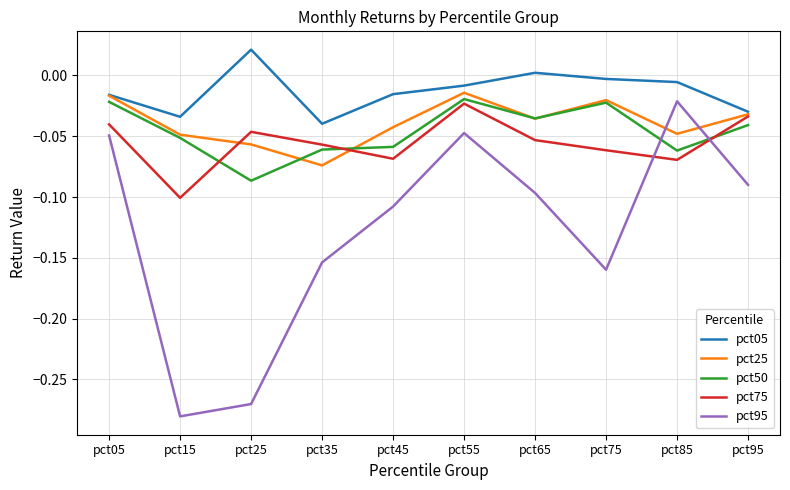

Which category has the lowest value across all series?

pct15